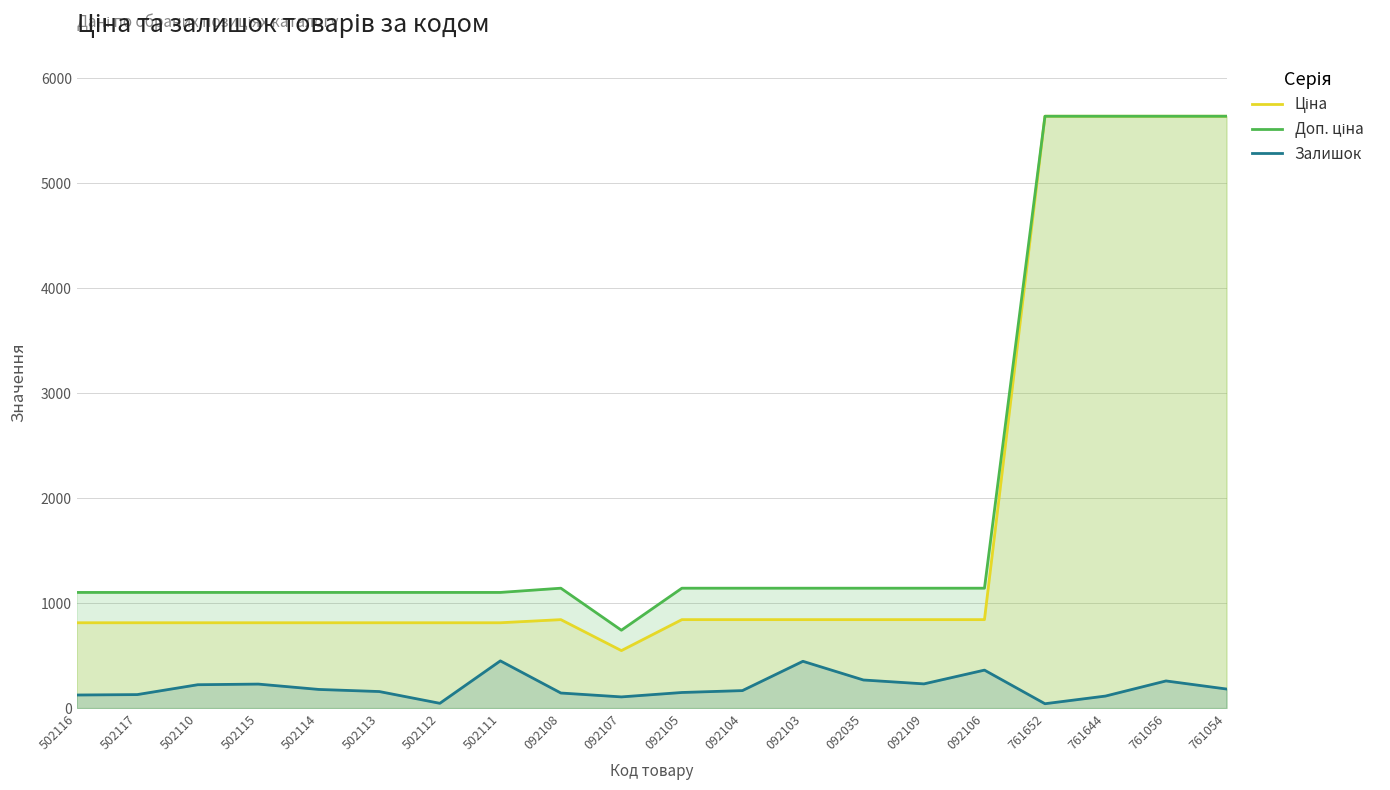

Does the chart display data point markers on the line(s)?

No